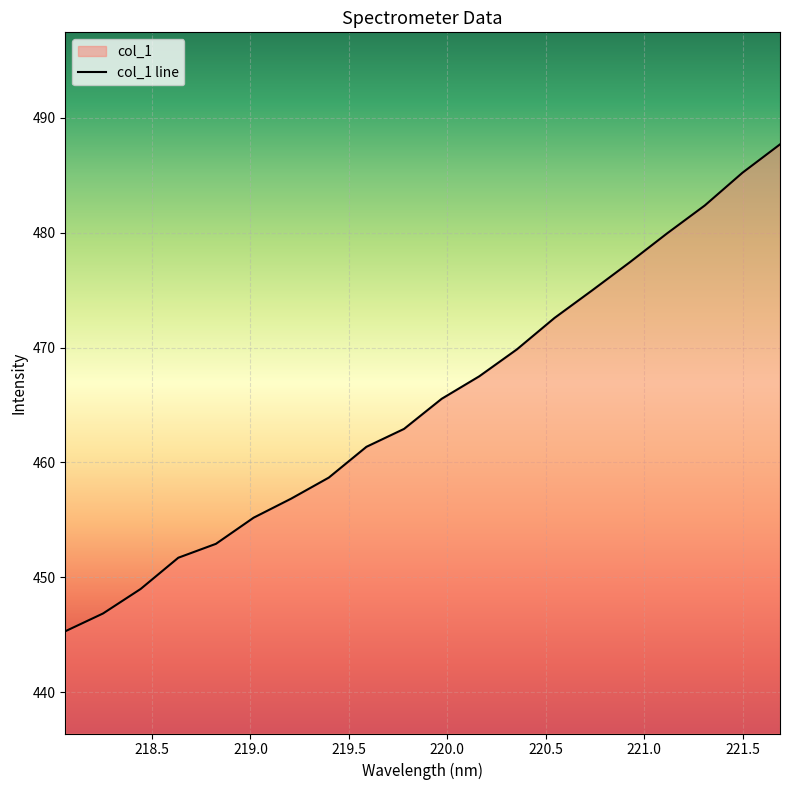

What is the maximum value shown in the chart?

487.7